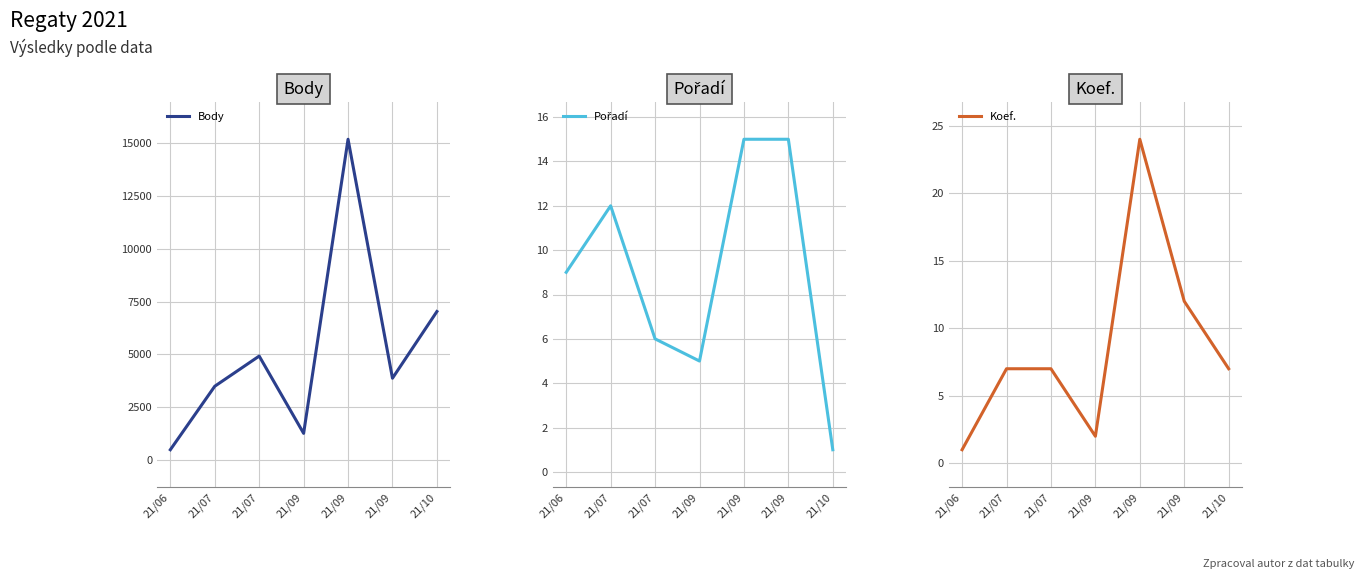

At how many categories does at least one series exceed 966?

6